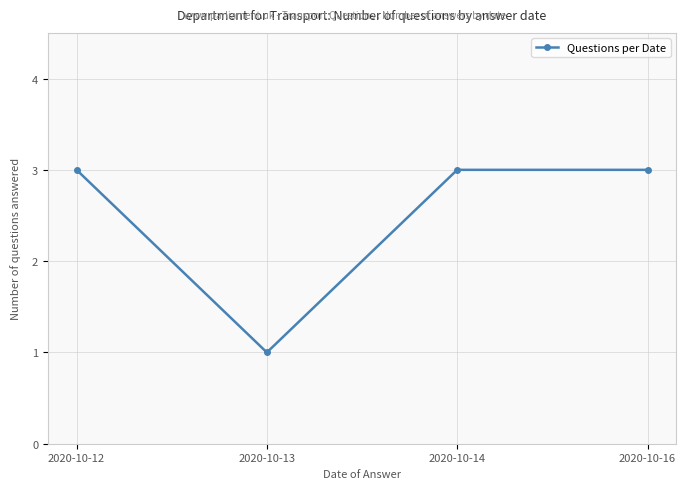

What is the difference between the maximum and minimum values?

2